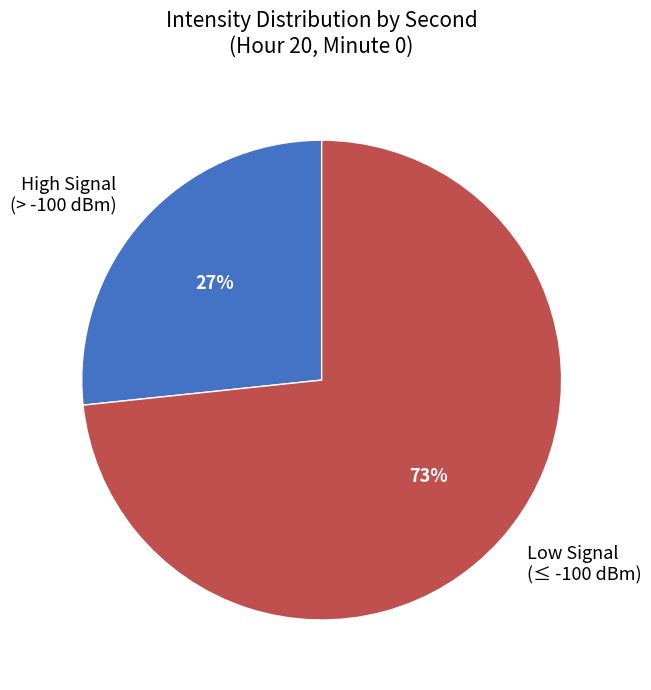

Combined, do Low Signal (≤ -100 dBm) and High Signal (> -100 dBm) account for over 50%?

Yes